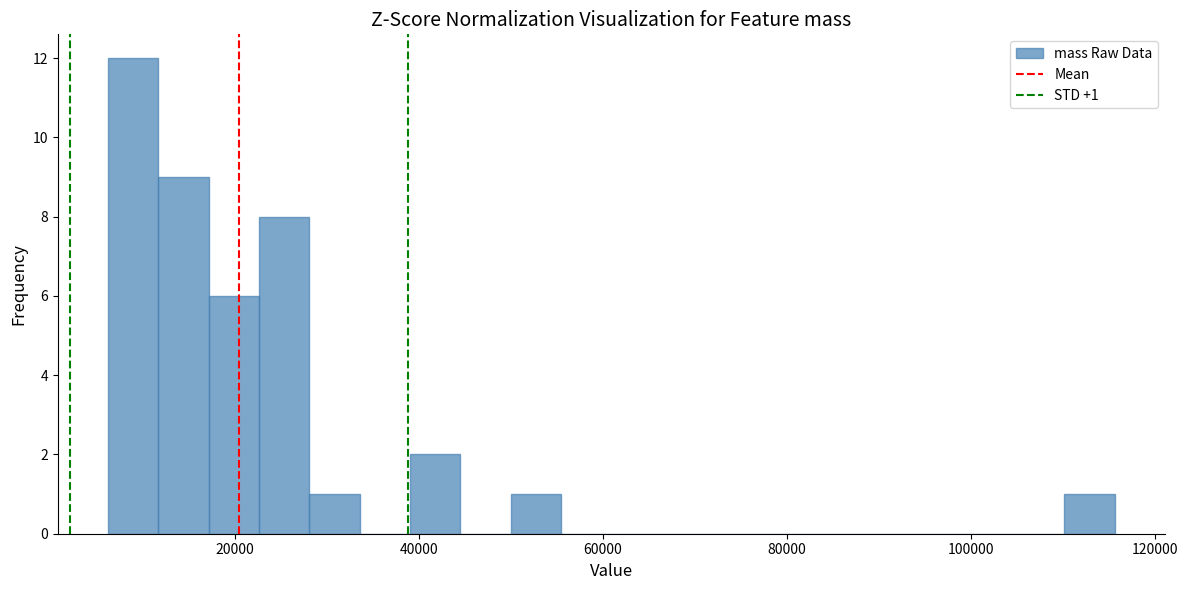

Read against the x-axis, roughly where is the centre of the tallest bar?

10000